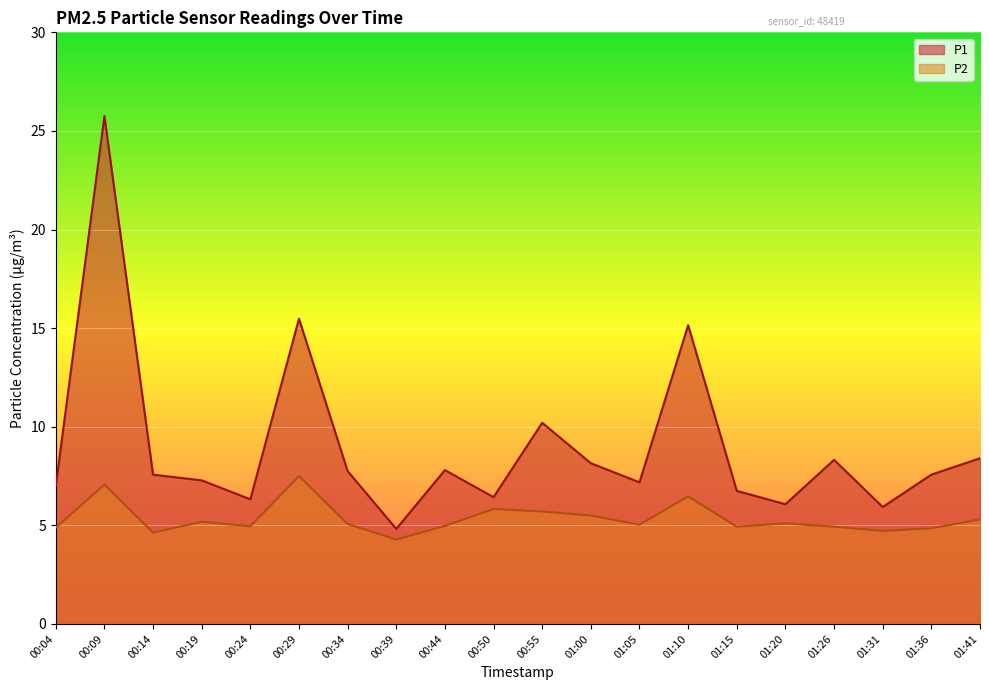

True or false: P1 and P2 intersect in this chart.

False